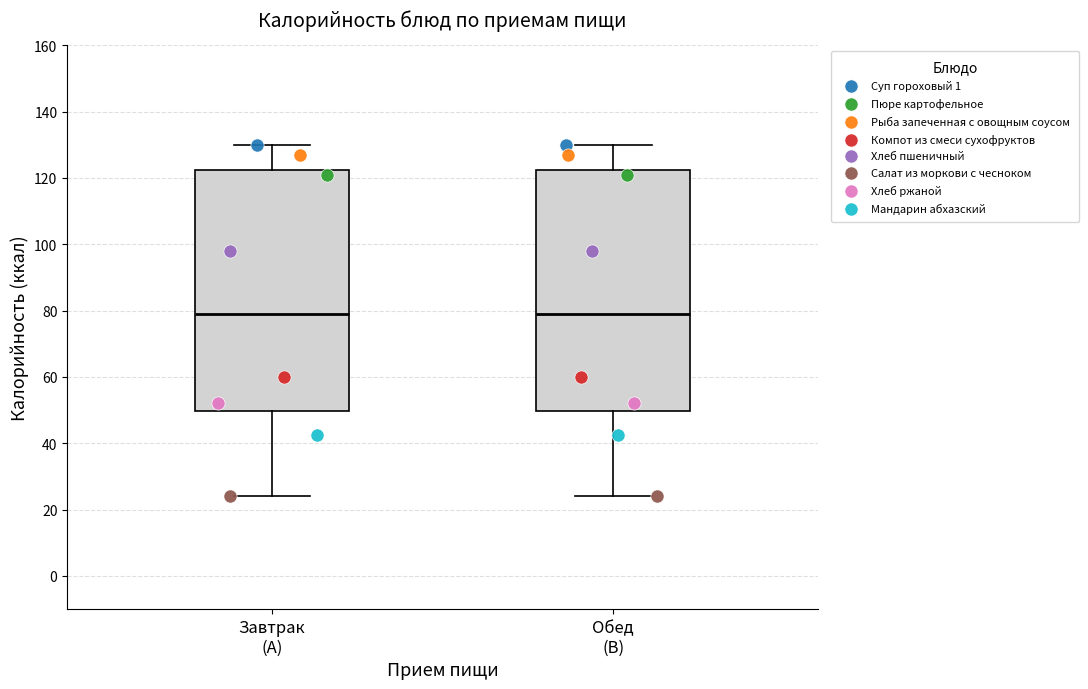

Reading left to right, read every box against the y-axis: the position of its median line, the range the box covers, and the ends of its whiskers. The values are not printed on the chart, so give them approximately, as read against the axis.

Завтрак (A): median 80, box 50 to 122, whiskers 24 to 130
Обед (B): median 80, box 50 to 122, whiskers 24 to 130